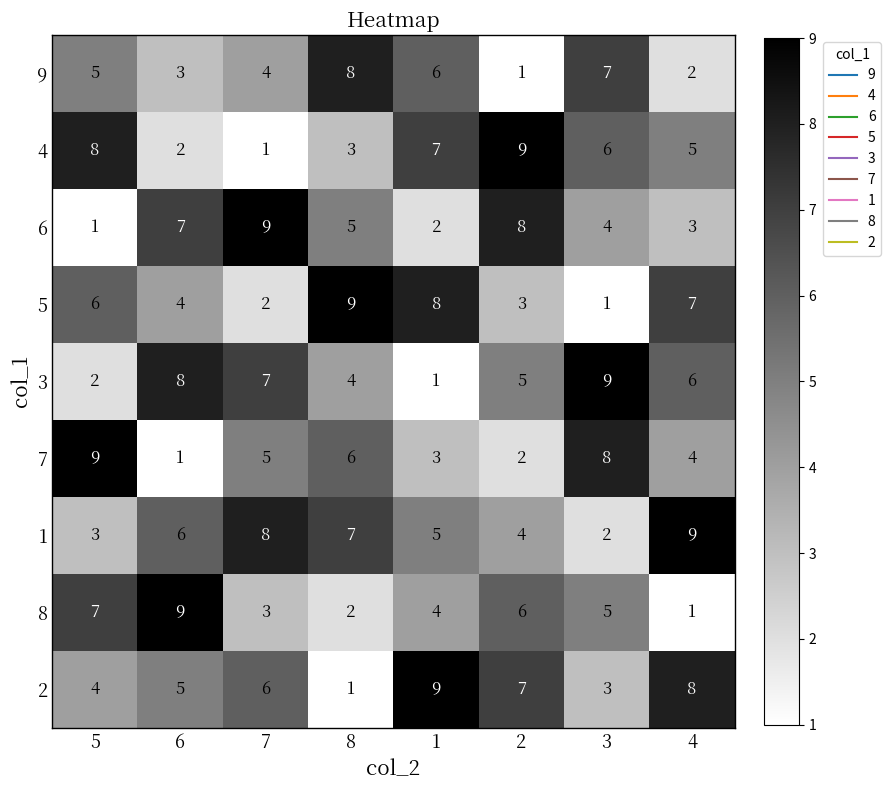

At which label does 6 reach its minimum?

5